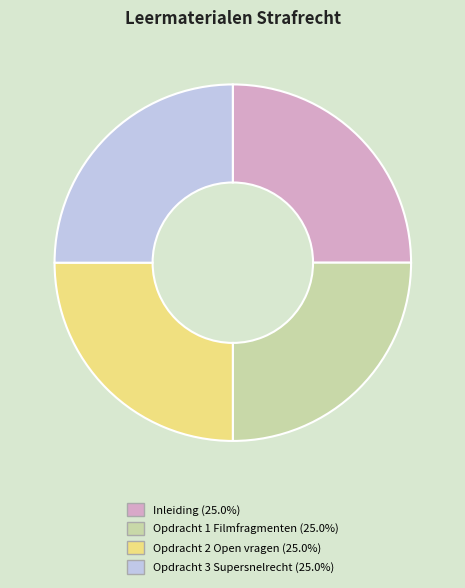

What is the ratio of the value at Inleiding to the value at Opdracht 2 Open vragen?

1.0